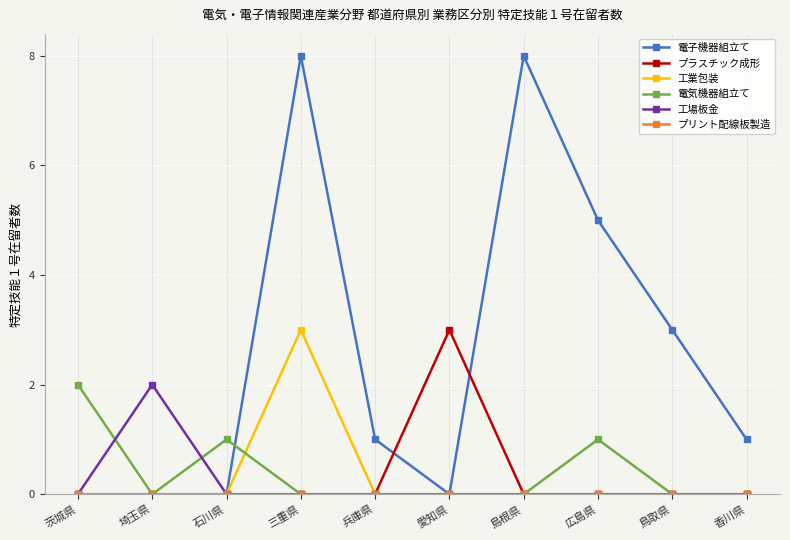

Count the number of categories in the chart.

10